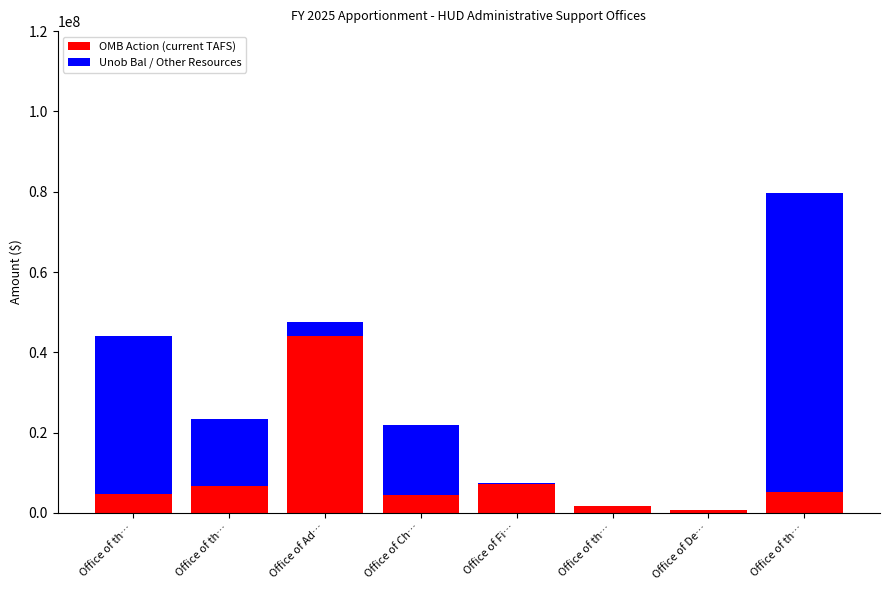

What is the total value across all series at Office of th…?

43952650